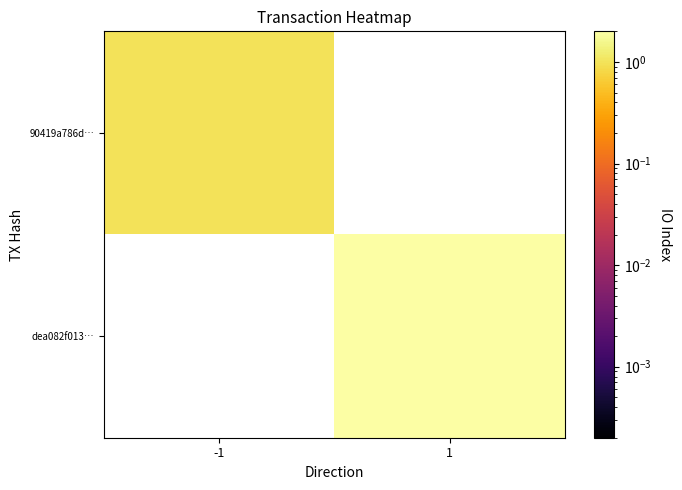

Is it true that dea082f013… equals 2.8 at 1?

False